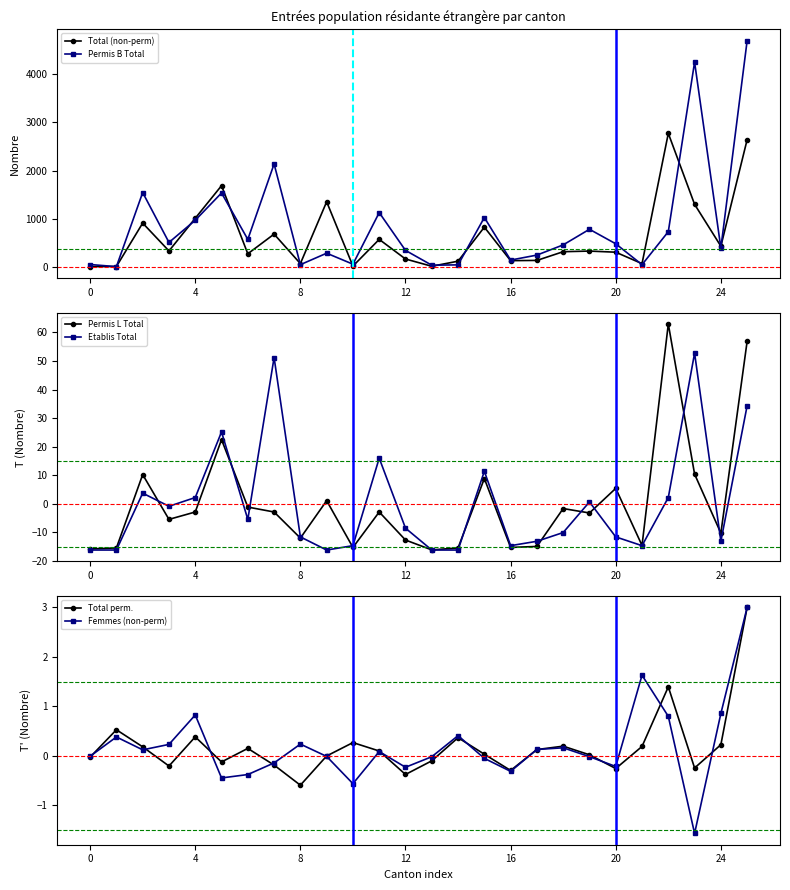

What is the highest value of the Permis L Total series?

62.9